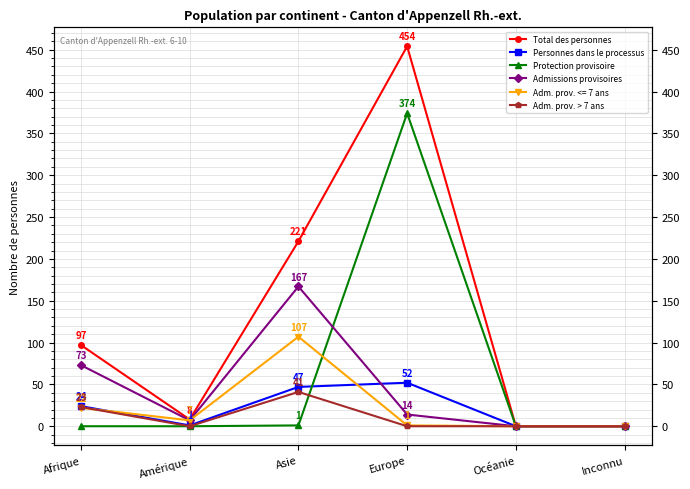

What is the difference between the highest and lowest values at Asie?

220